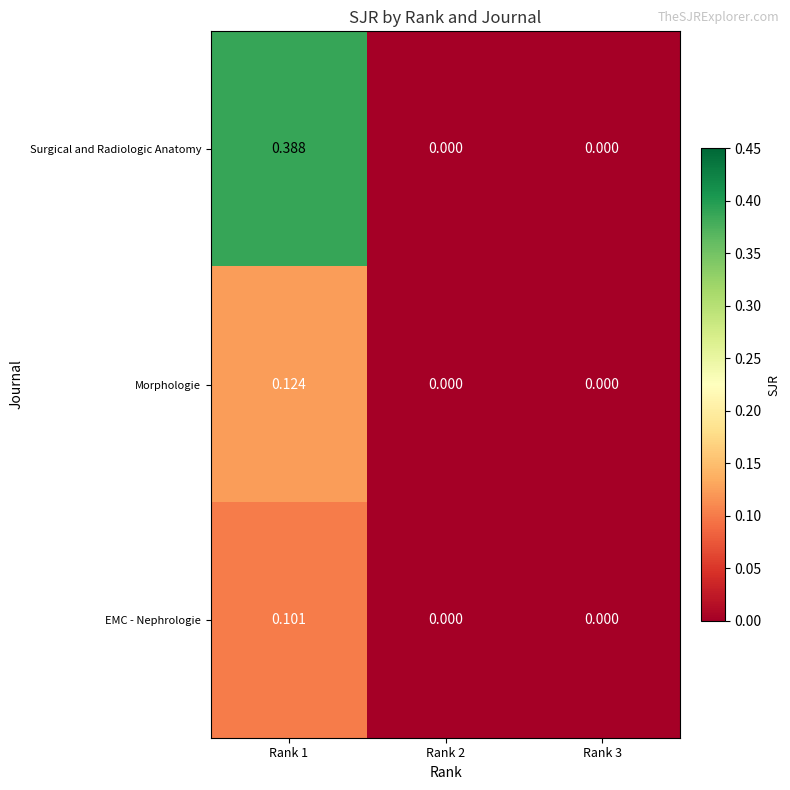

Is the value of EMC - Nephrologie at Rank 1 greater than the value of Morphologie at Rank 1?

No